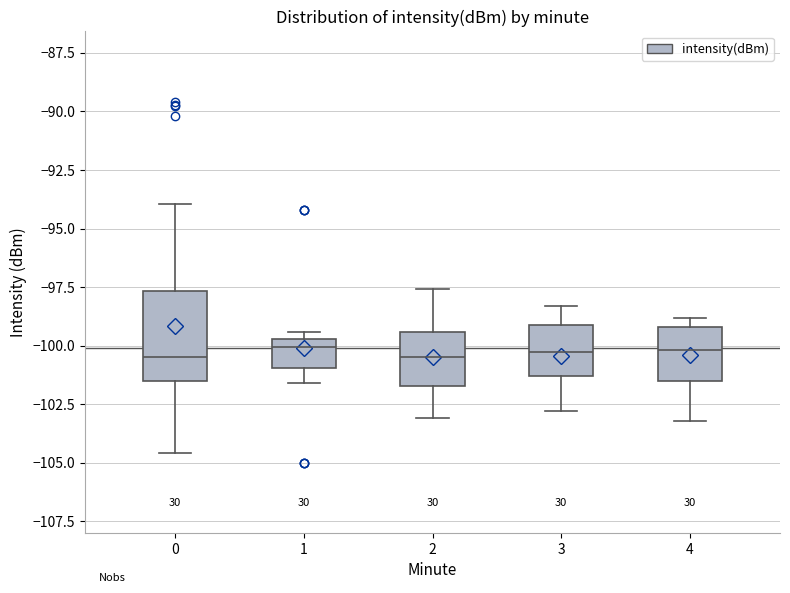

Reading left to right, read every box against the y-axis: the position of its median line, the range the box covers, and the ends of its whiskers. The values are not printed on the chart, so give them approximately, as read against the axis.

0: median -100.5, box -101.5 to -97.5, whiskers -104.5 to -94.0
1: median -100.0, box -101.0 to -99.5, whiskers -101.5 to -99.5 (just above the box's upper edge)
2: median -100.5, box -101.5 to -99.5, whiskers -103.0 to -97.5
3: median -100.0, box -101.5 to -99.0, whiskers -103.0 to -98.5
4: median -100.0, box -101.5 to -99.0, whiskers -103.0 to -99.0 (just above the box's upper edge)